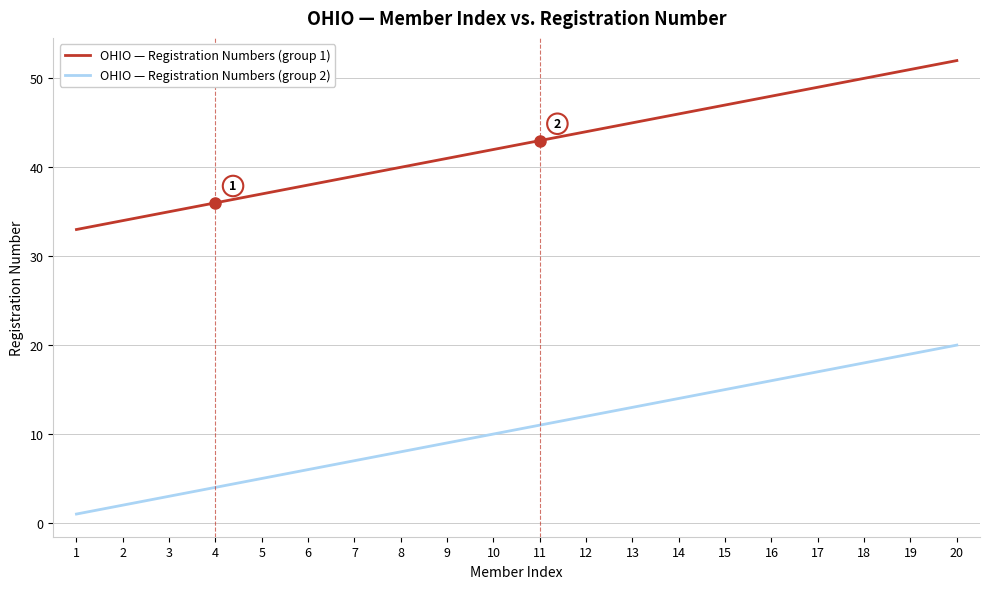

What is the total value across all series at 18?

68